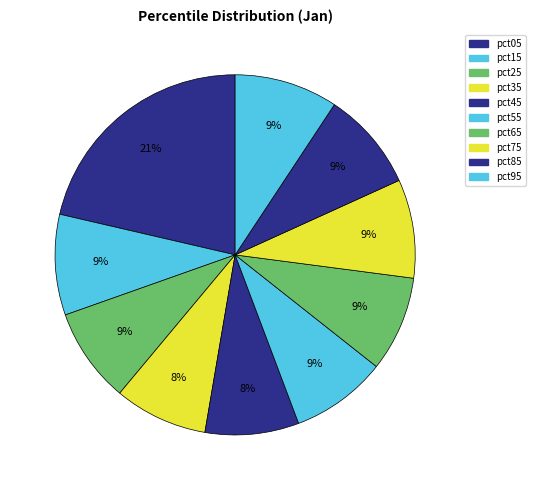

What is the largest slice in the pie chart?

pct05